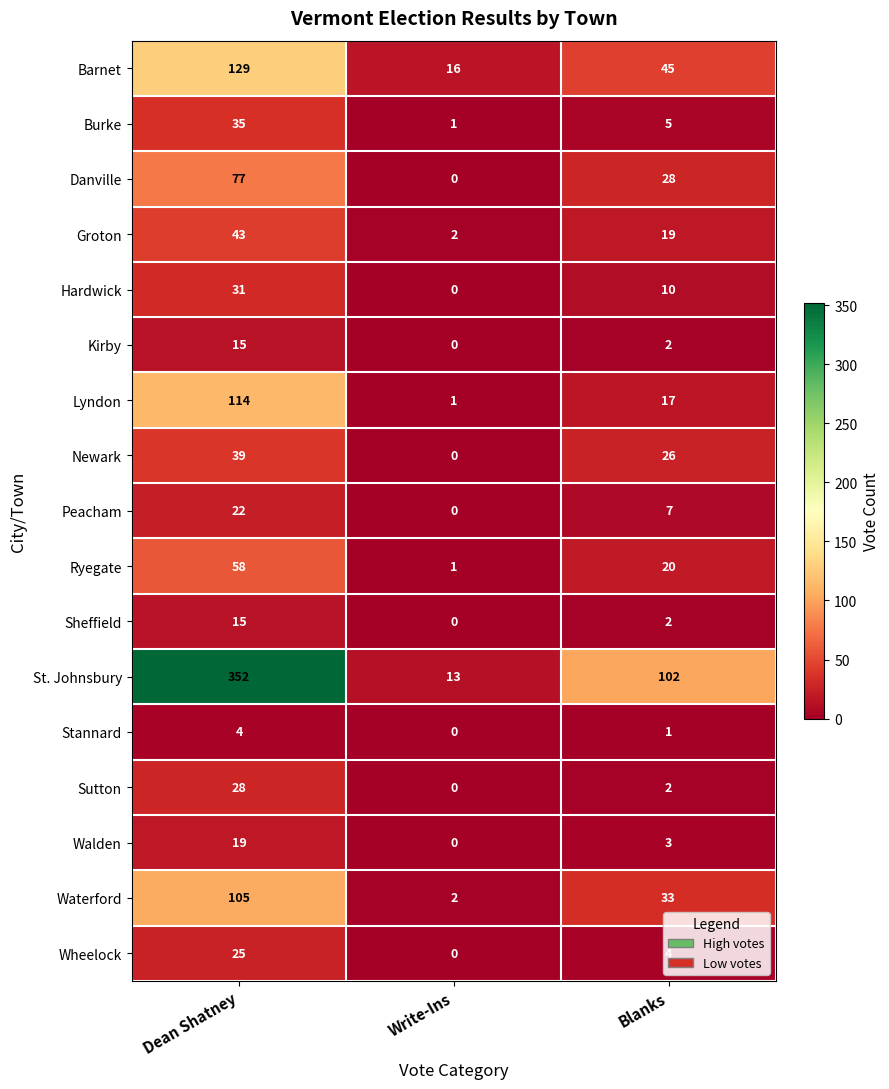

What is the difference between the highest and lowest values at Blanks?

101